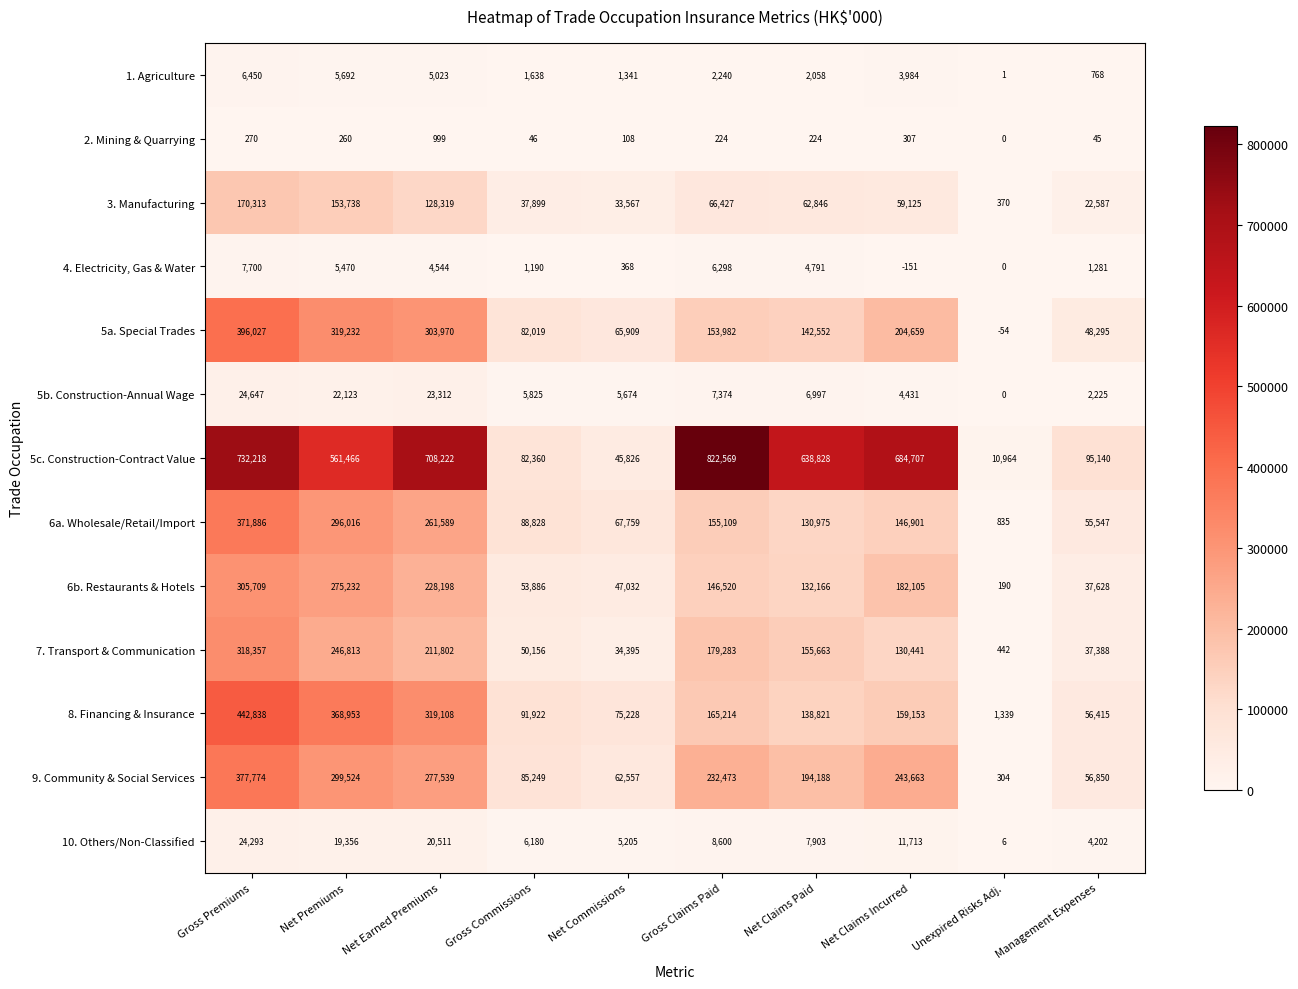

Which series has the largest range (max minus min)?

5c. Construction-Contract Value